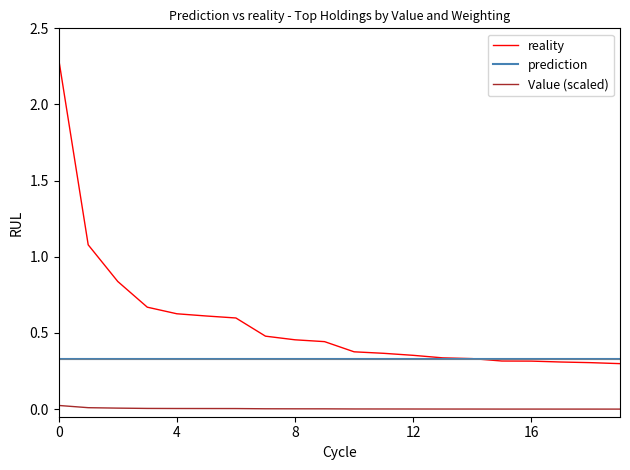

True or false: Value (scaled) and reality cross at least once.

False